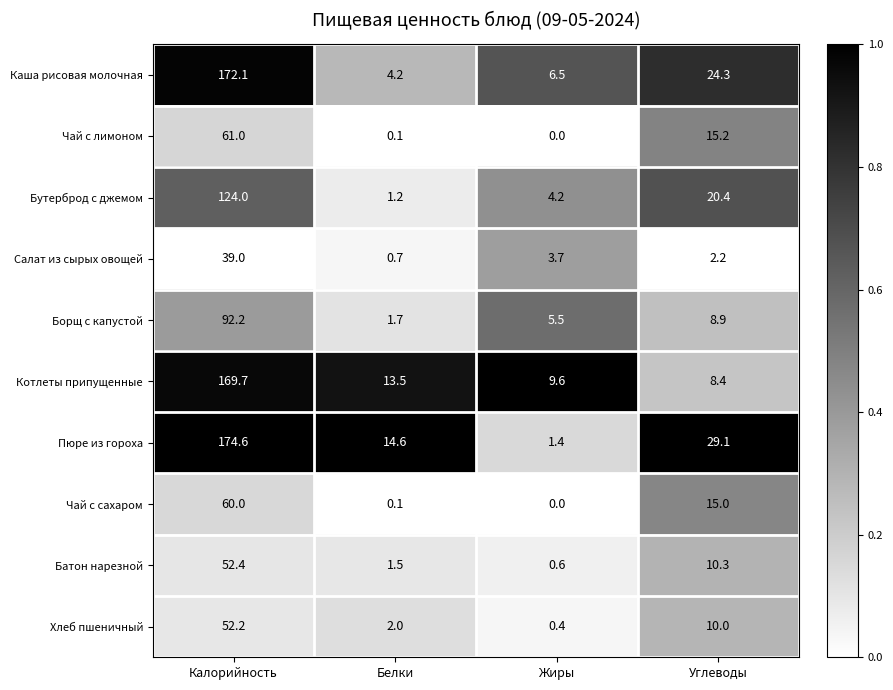

True or false: Батон нарезной has a value of 0.2 at Жиры.

False